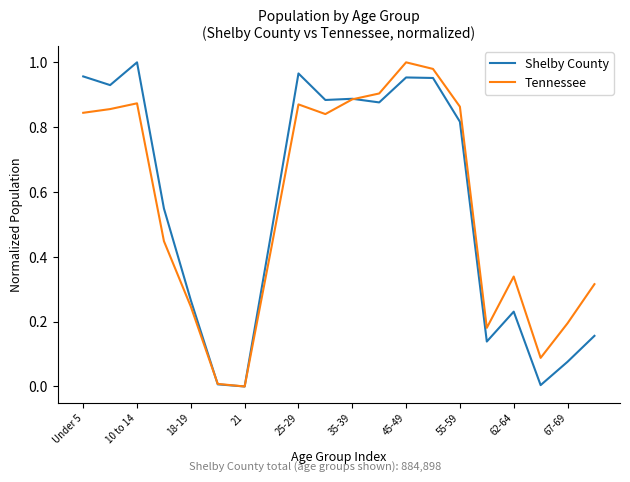

What are all the series names shown in the legend?

Shelby County, Tennessee